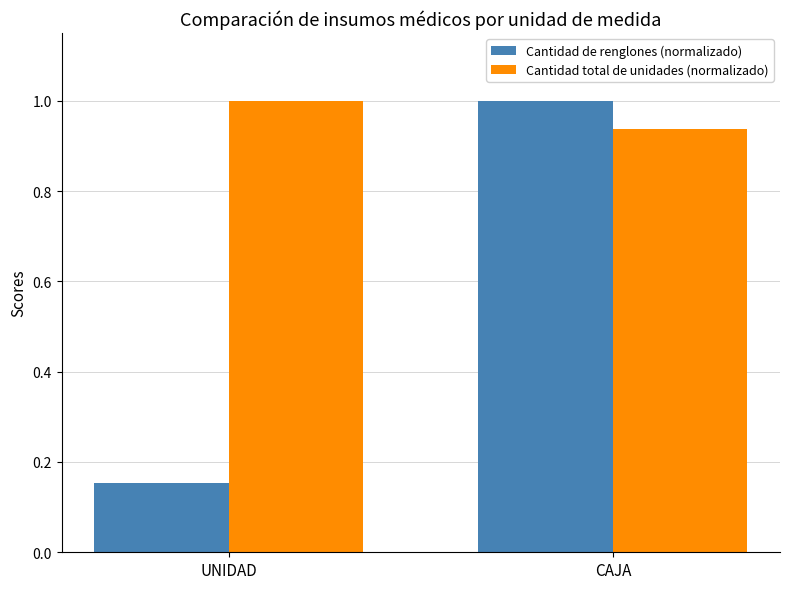

Is it true that Cantidad de renglones (normalizado) equals 0.0 at UNIDAD?

False